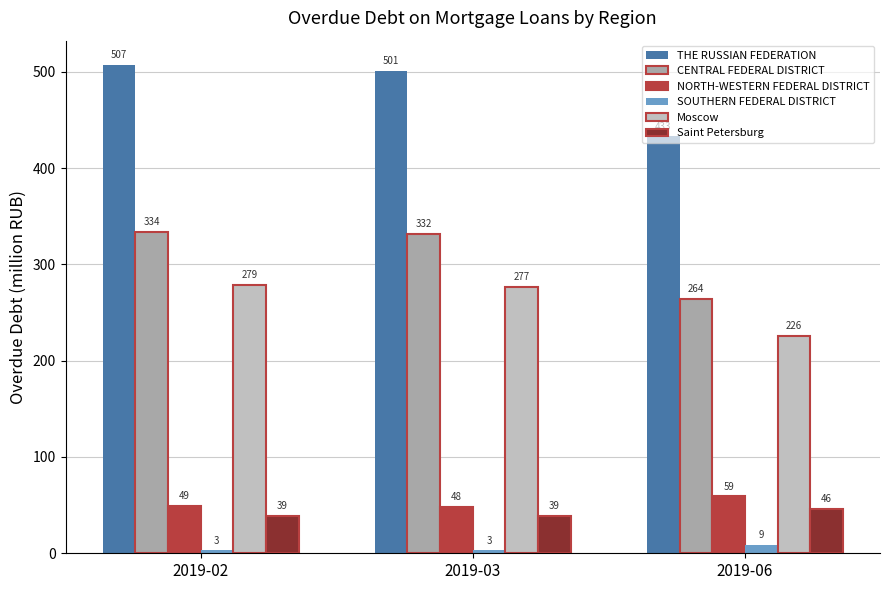

Rank the series by their maximum value, from lowest to highest.

SOUTHERN FEDERAL DISTRICT, Saint Petersburg, NORTH-WESTERN FEDERAL DISTRICT, Moscow, CENTRAL FEDERAL DISTRICT, THE RUSSIAN FEDERATION